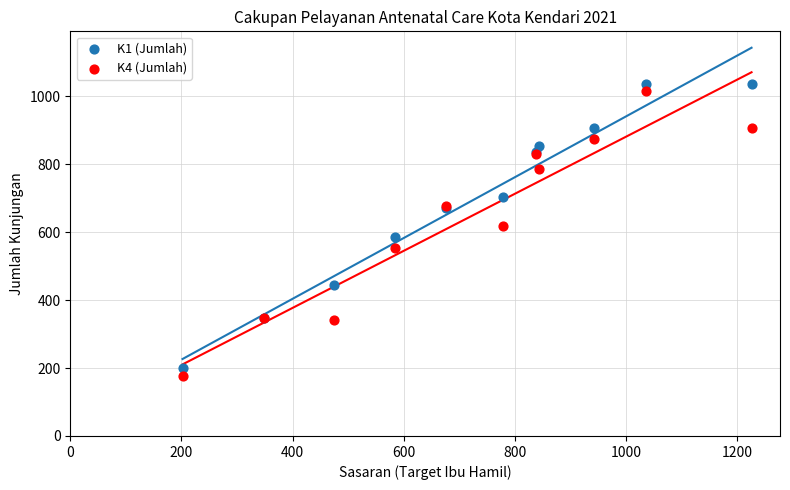

What is the X range (max minus min) for the scatter plot?

1024